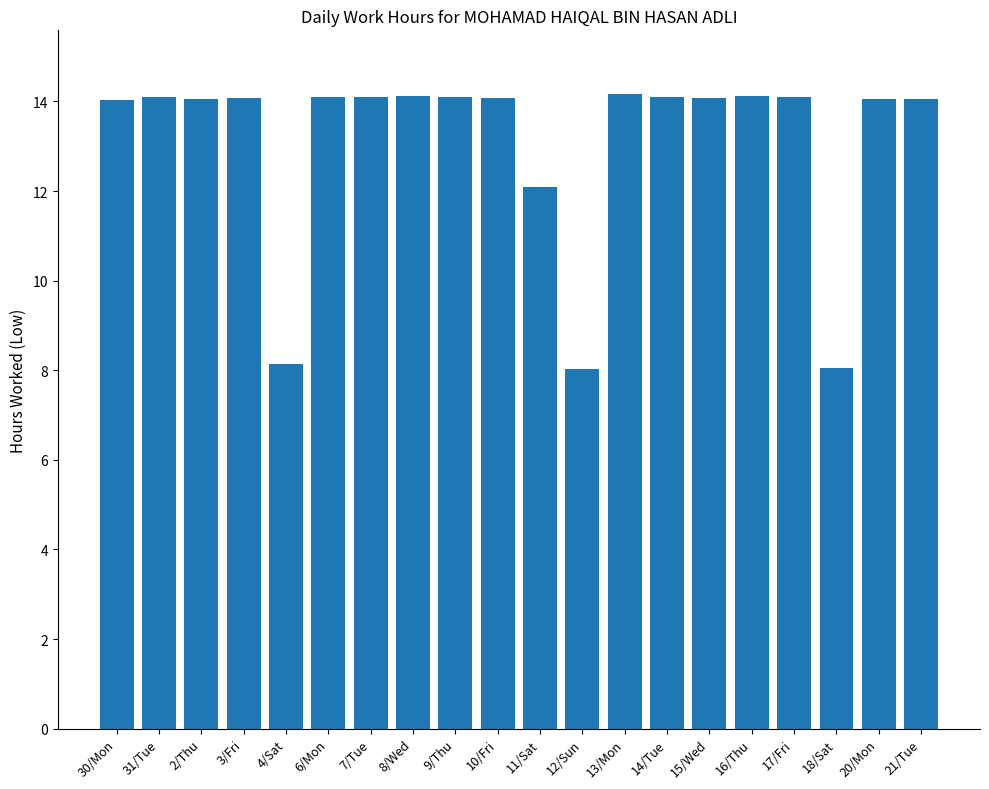

How many series are shown in this chart?

1